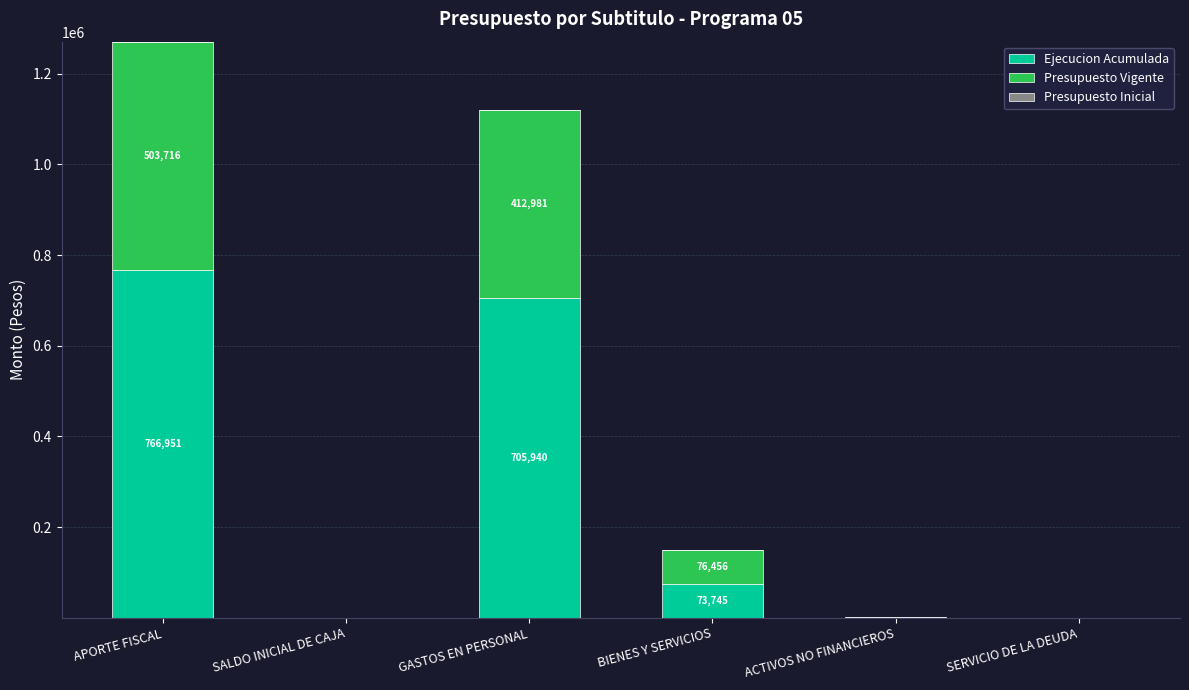

Count the number of categories in the chart.

6